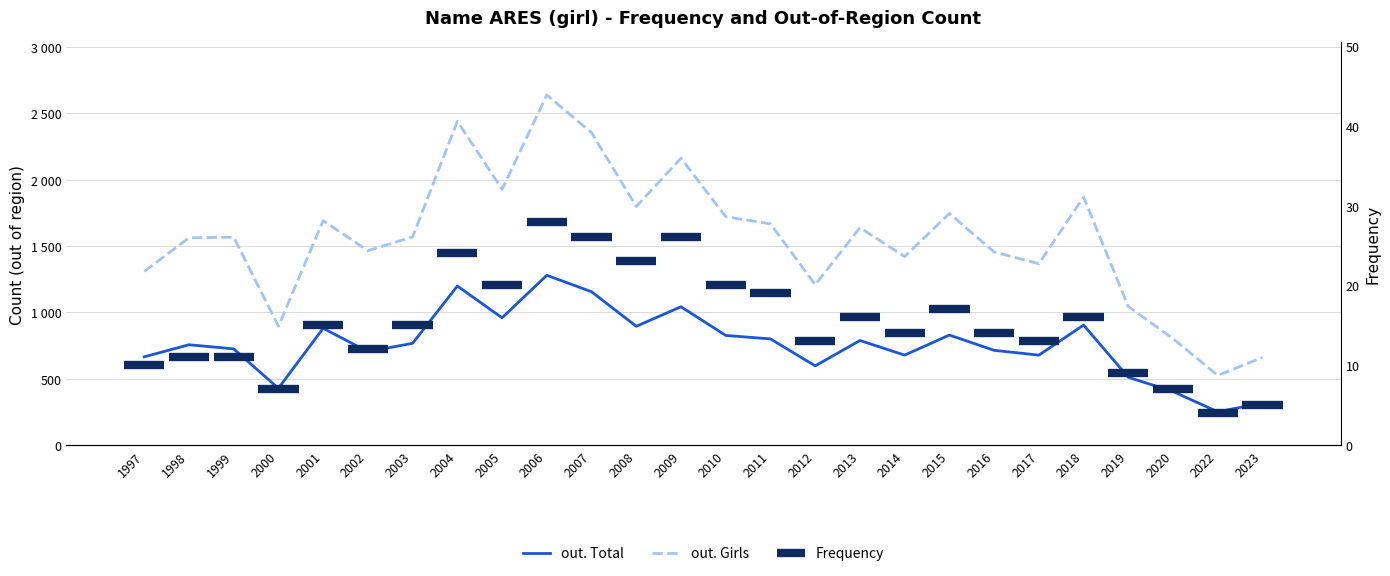

Reading right to left, extract all data points from this chart.

out. Total: 319	252	405	512	905	679	715	830	679	789	598	801	827	1043	896	1156	1280	960	1199	768	705	881	429	726	757	666
out. Girls: 662	526	803	1045	1869	1367	1455	1745	1421	1638	1209	1667	1721	2161	1798	2353	2637	1927	2439	1569	1465	1691	896	1567	1562	1309